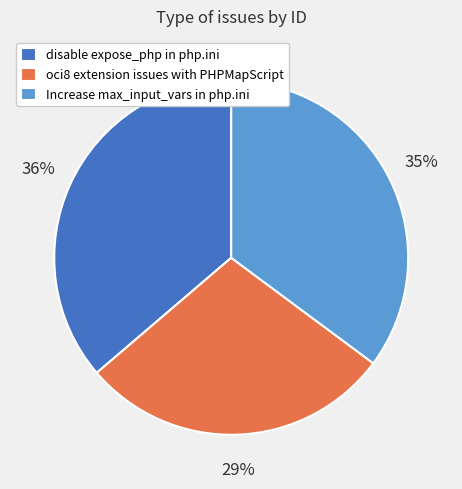

To the nearest percent, what is the combined percentage of Increase max_input_vars in php.ini and oci8 extension issues with PHPMapScript?

64%